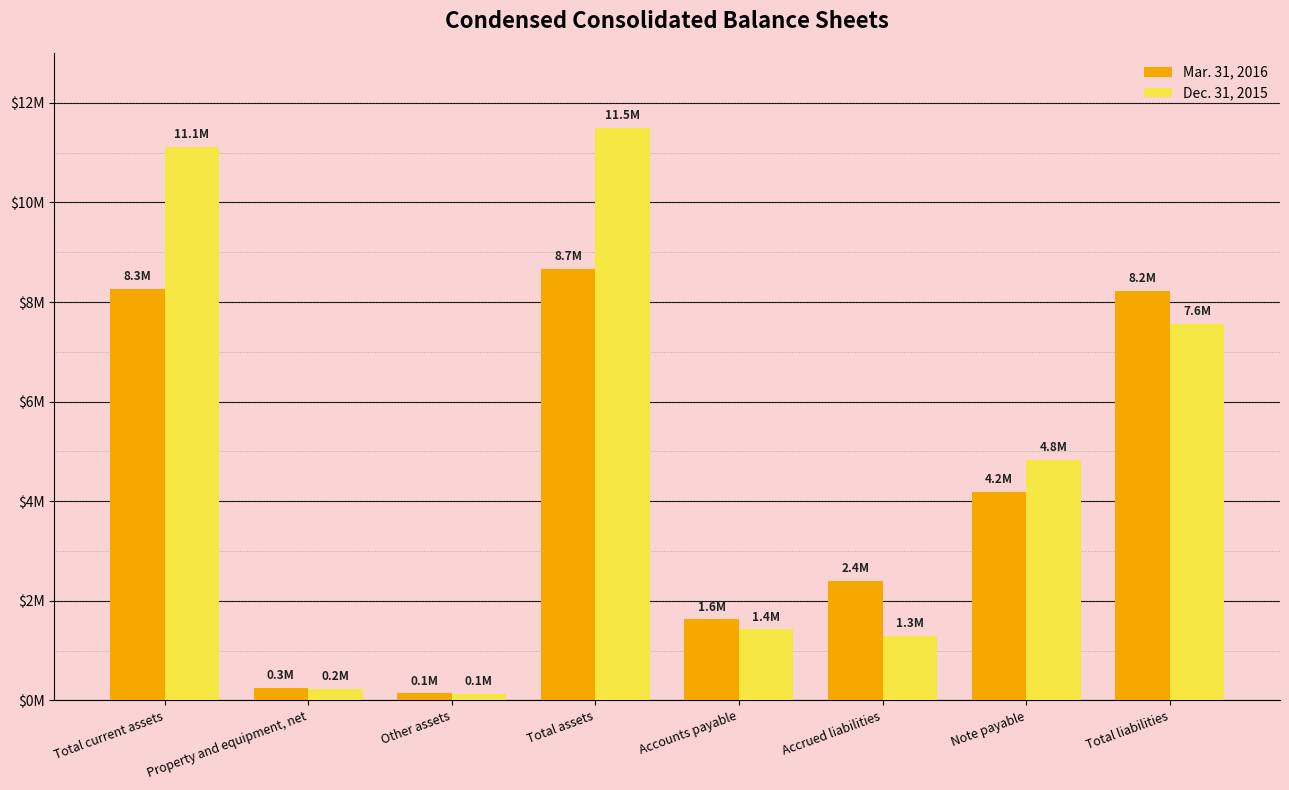

Which series has the widest spread of values?

Dec. 31, 2015